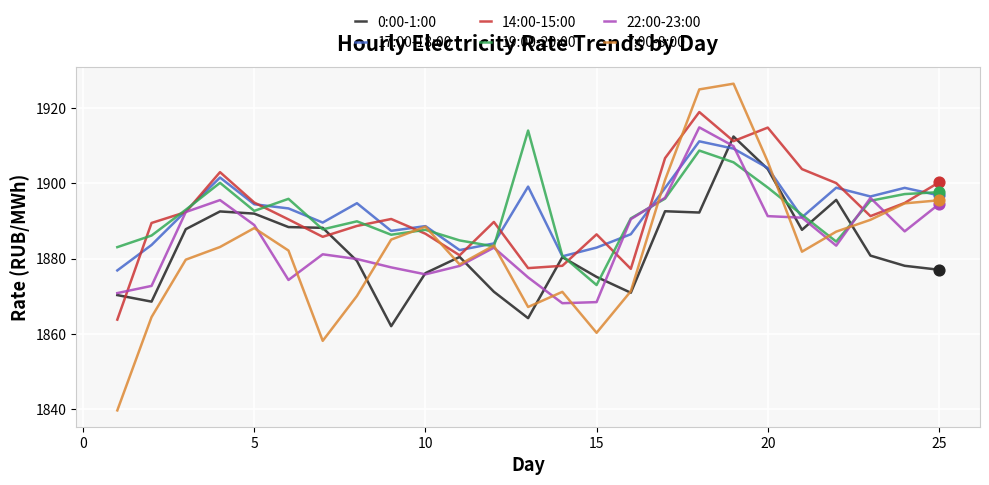

Which series has the widest spread of values?

7:00-8:00